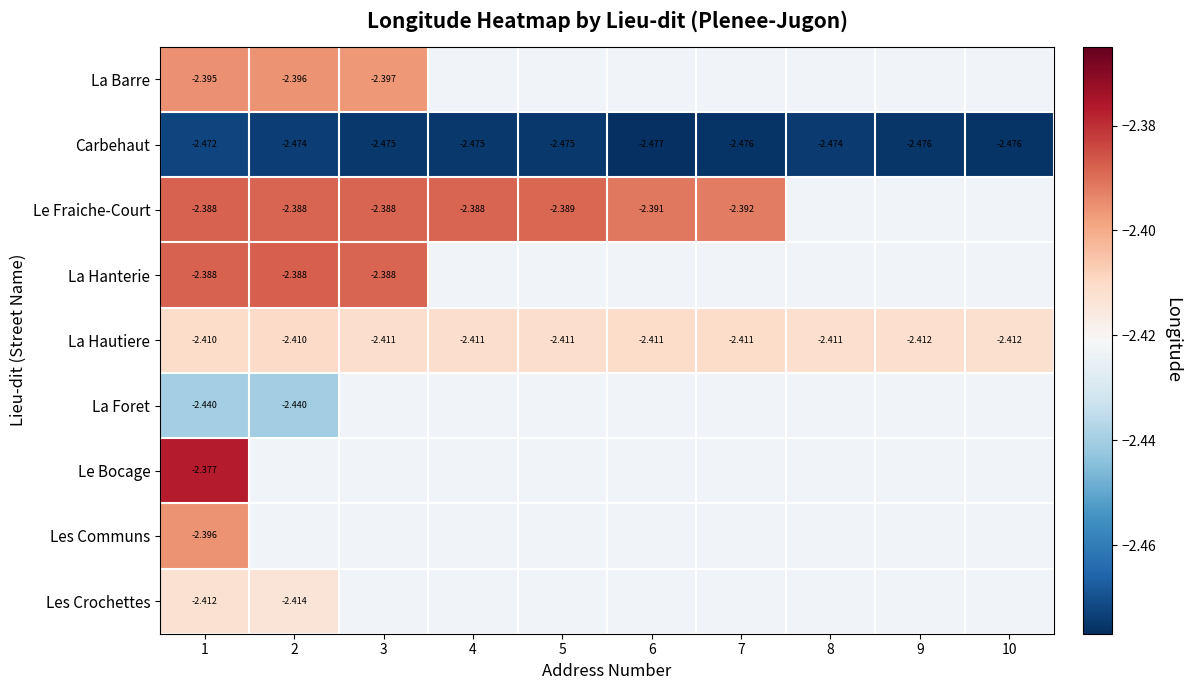

Rank the series by their maximum value, from lowest to highest.

Carbehaut, La Foret, Les Crochettes, La Hautiere, Les Communs, La Barre, Le Fraiche-Court, La Hanterie, Le Bocage